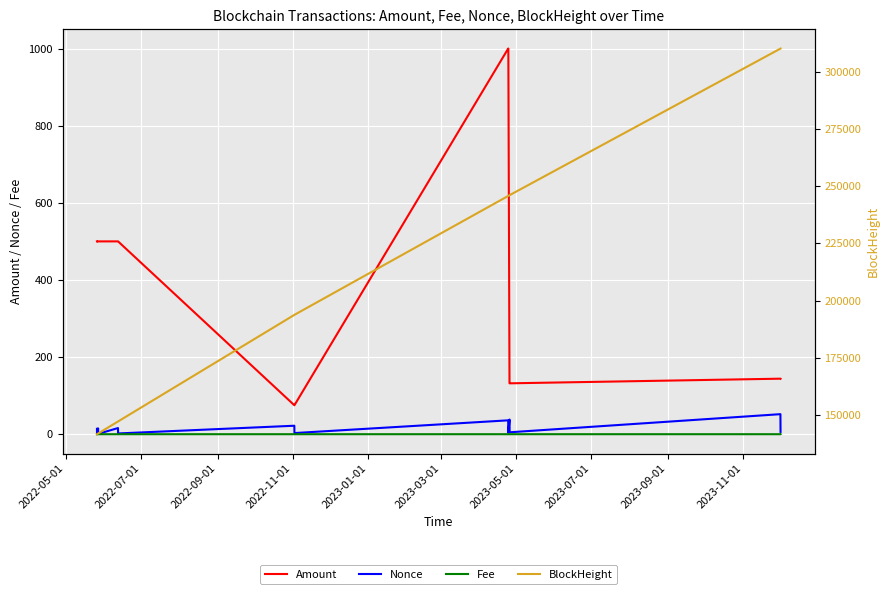

In Nonce, how many points are higher than both neighbors (excluding endpoints)?

6